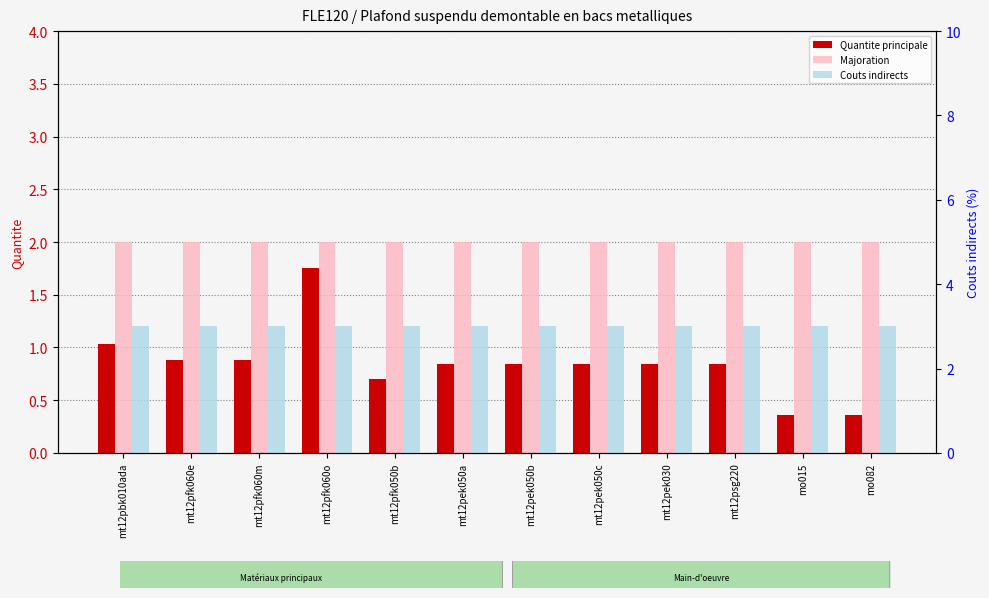

What is the value of the Majoration bar at the 12th from the left?

2.0